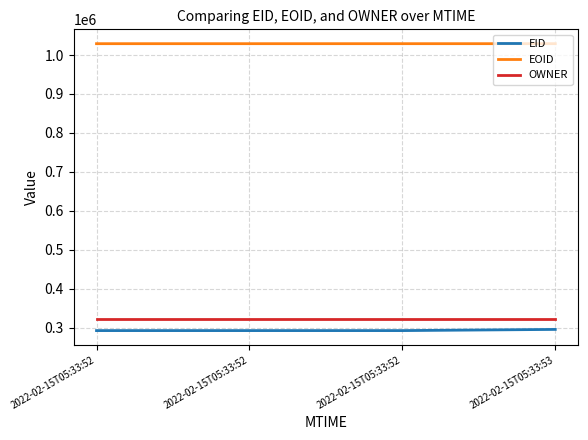

Reading right to left, transcribe all the data shown in this chart.

EID: 295156	292148	292150	292151
EOID: 1029093	1029092	1029091	1029090
OWNER: 323006	323006	323006	323006